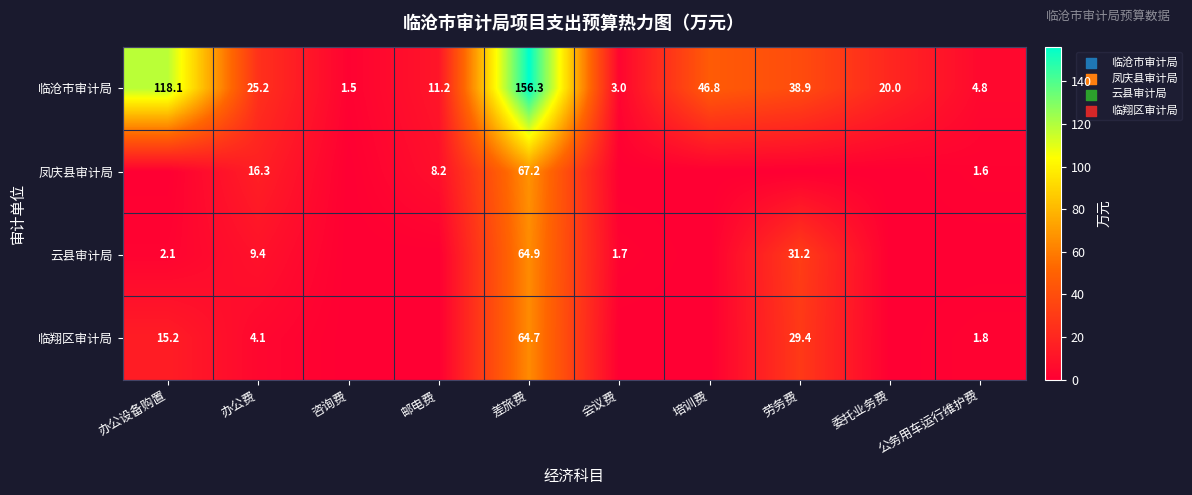

Where does the 临沧市审计局 series first go above 25?

办公设备购置